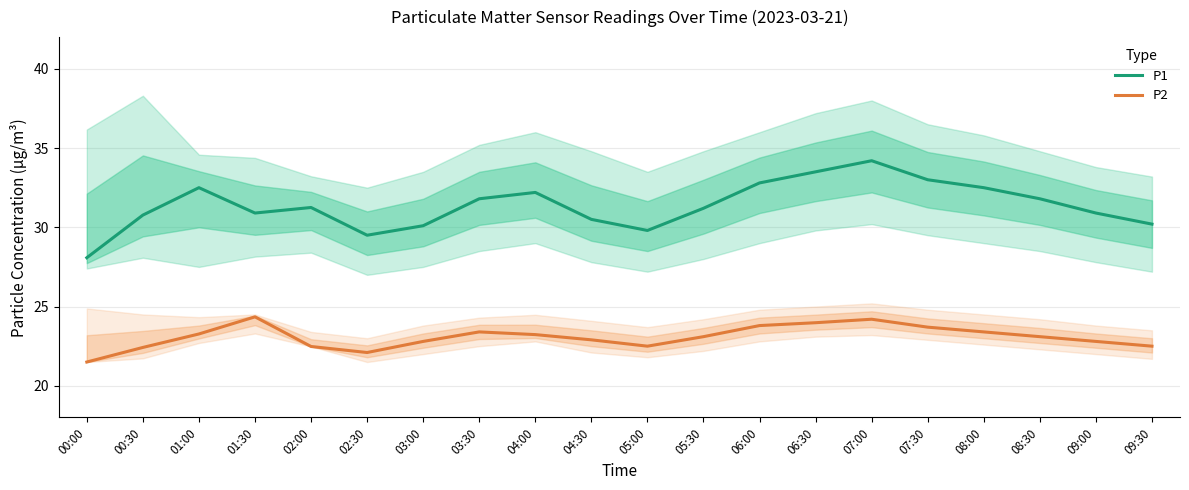

At which category does P1 reach its first local peak?

01:00